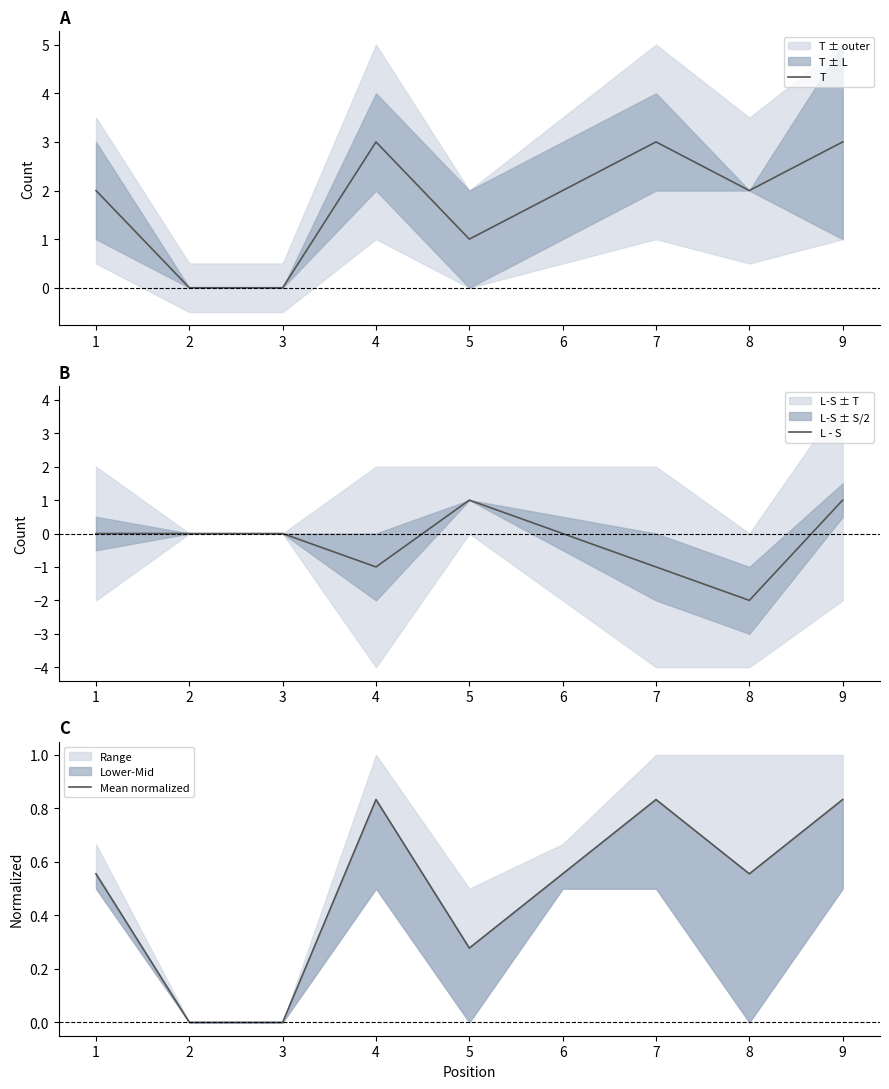

What is the total value across all series at 7?

2.8